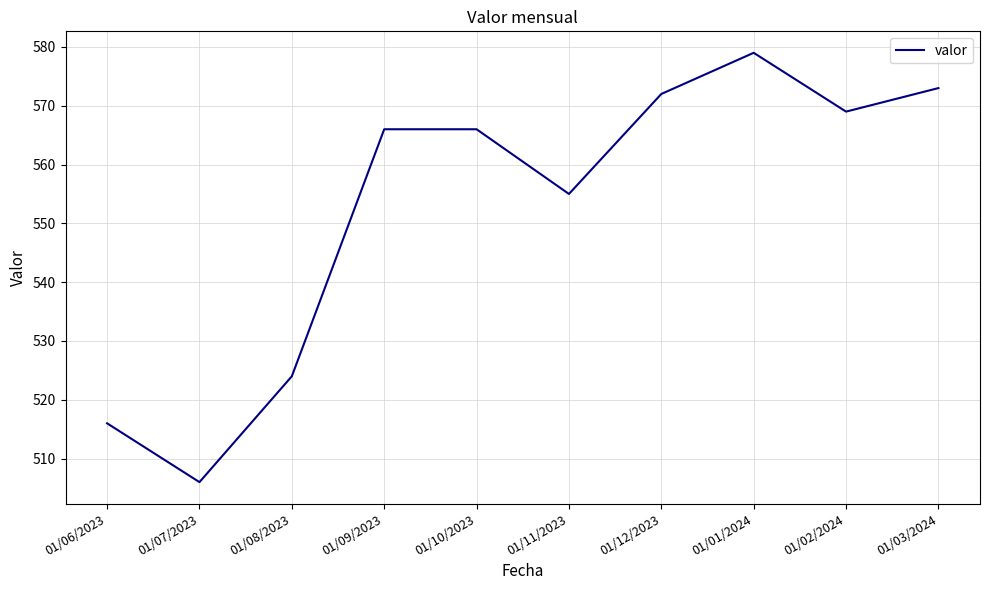

Reading left to right, transcribe all the data shown in this chart.

516	506	524	566	566	555	572	579	569	573